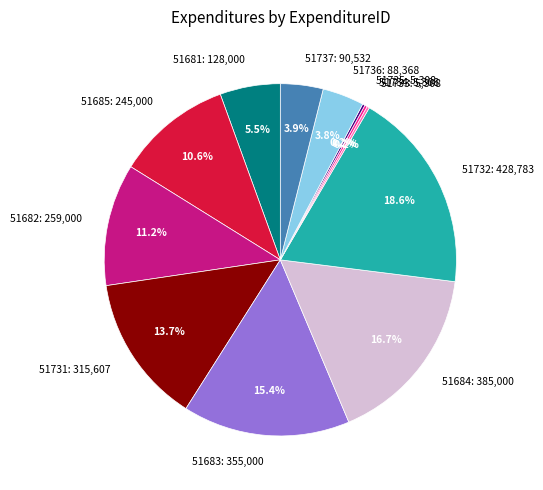

Approximately how many times larger is the value at 51684 compared to 51737?

4.3